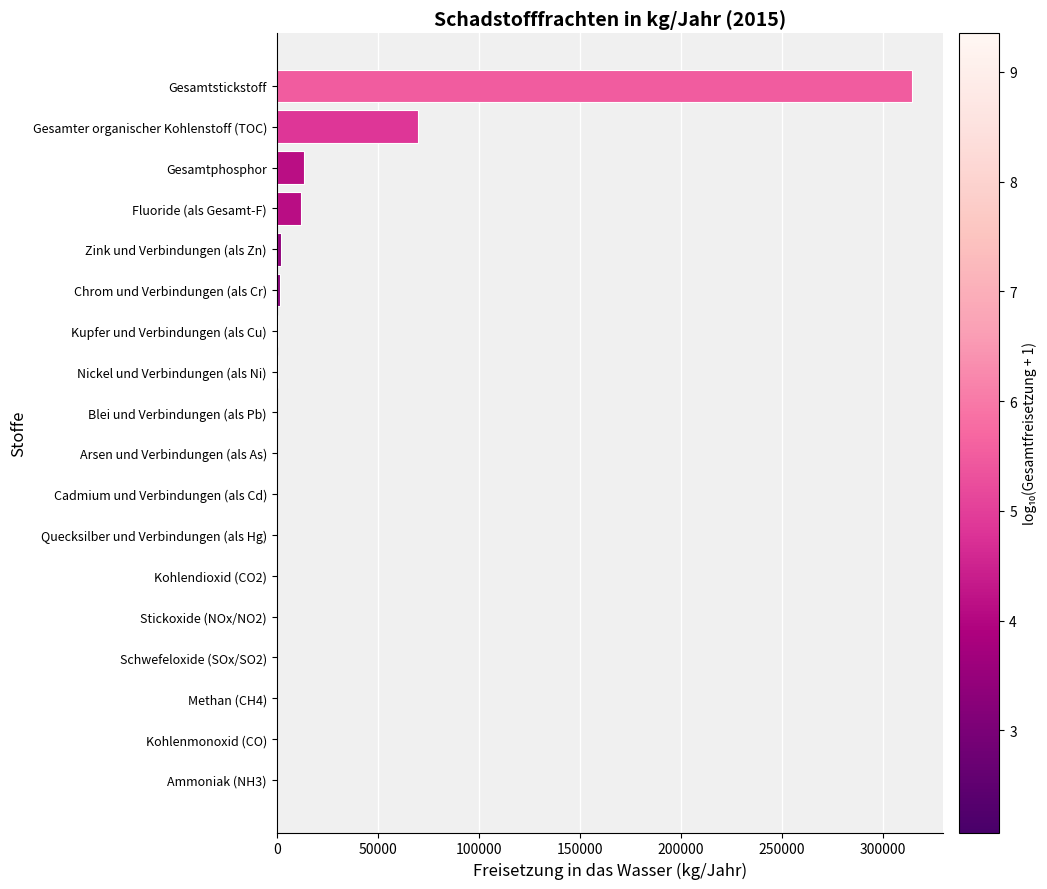

Are the bars horizontal?

Yes